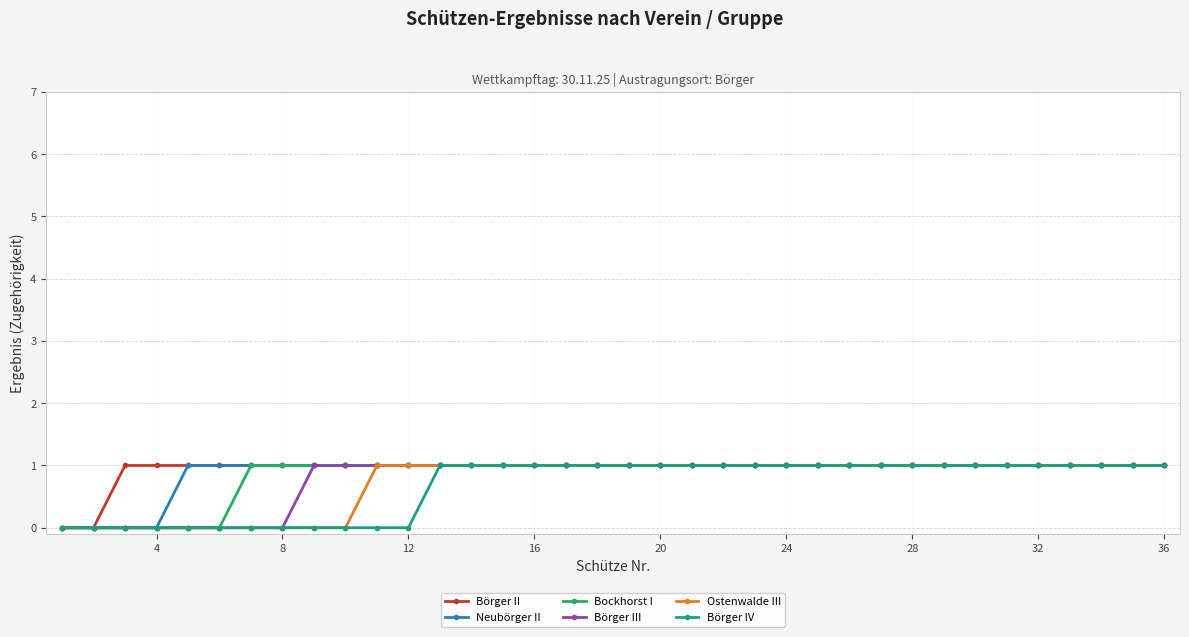

What is the value of the Börger IV point at the 13th from the left?

1